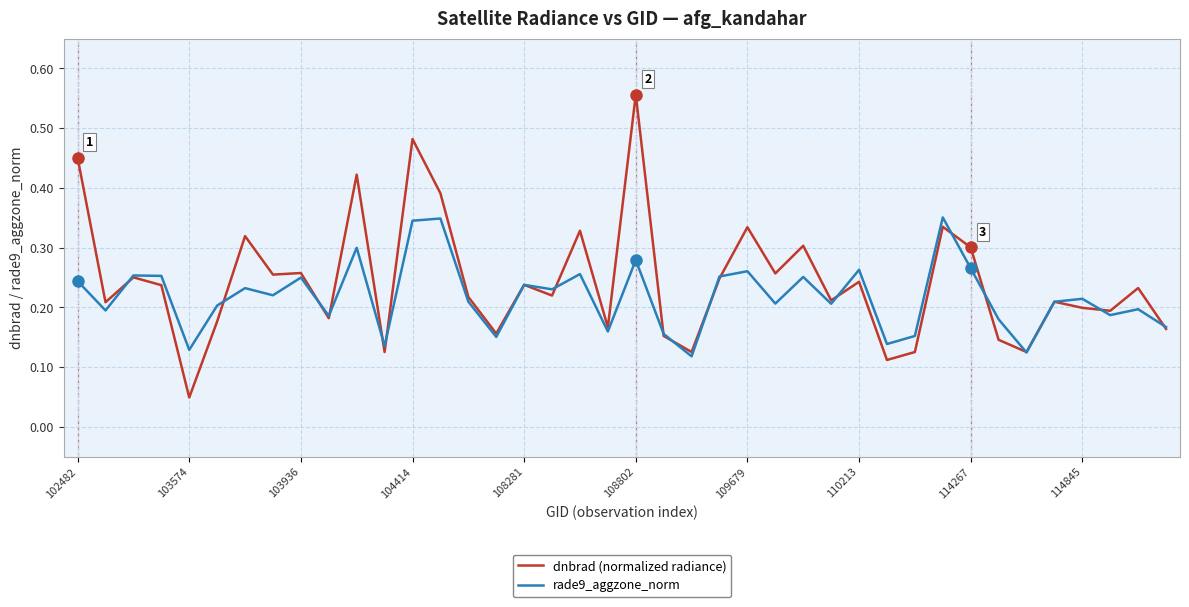

List the series in order of their peak value, lowest first.

rade9_aggzone_norm, dnbrad (normalized radiance)